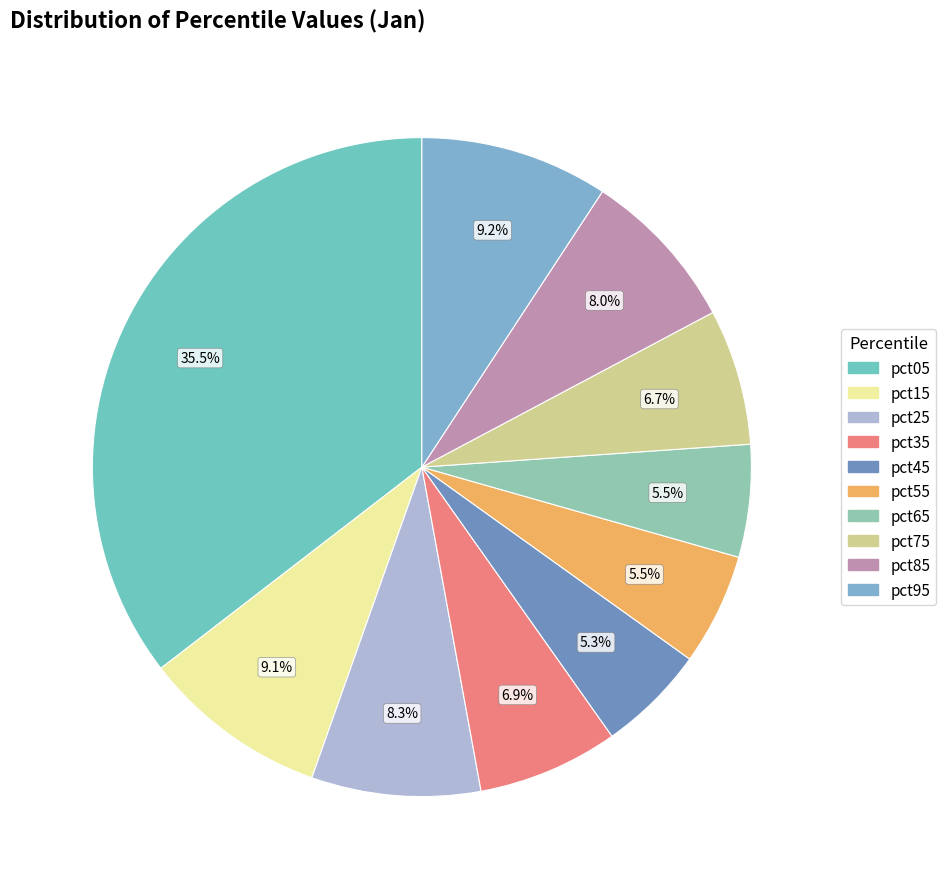

To the nearest percent, what portion does pct45 represent?

5%